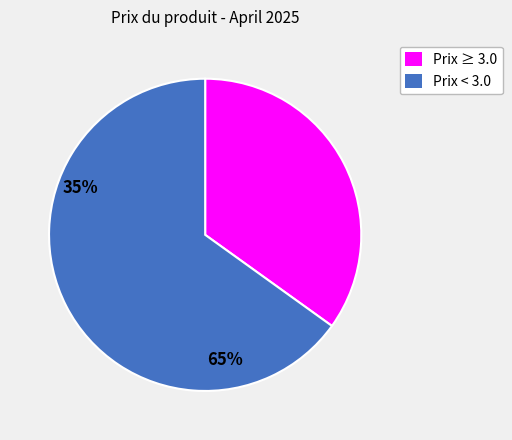

Is there any slice that represents more than half of the pie?

Yes